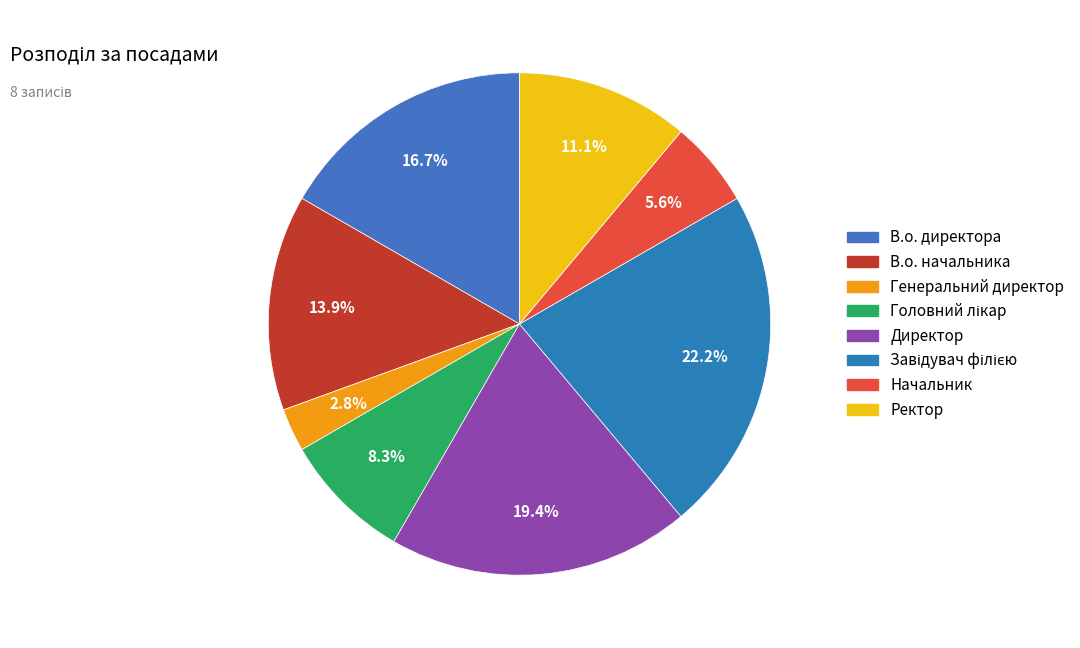

Do В.о. начальника and Директор together represent more than half of the pie?

No